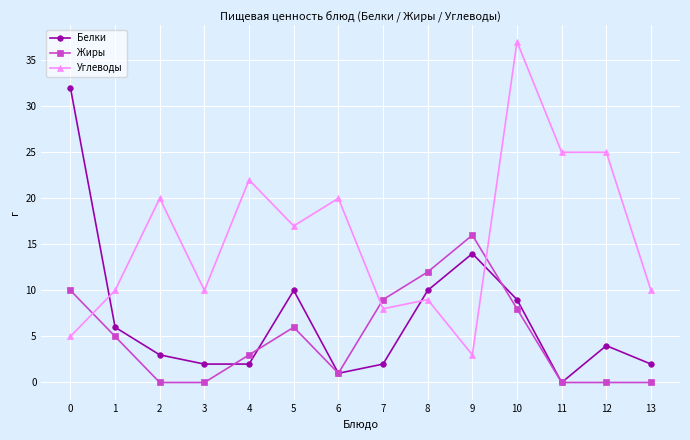

At which category does Углеводы reach its first local peak?

2